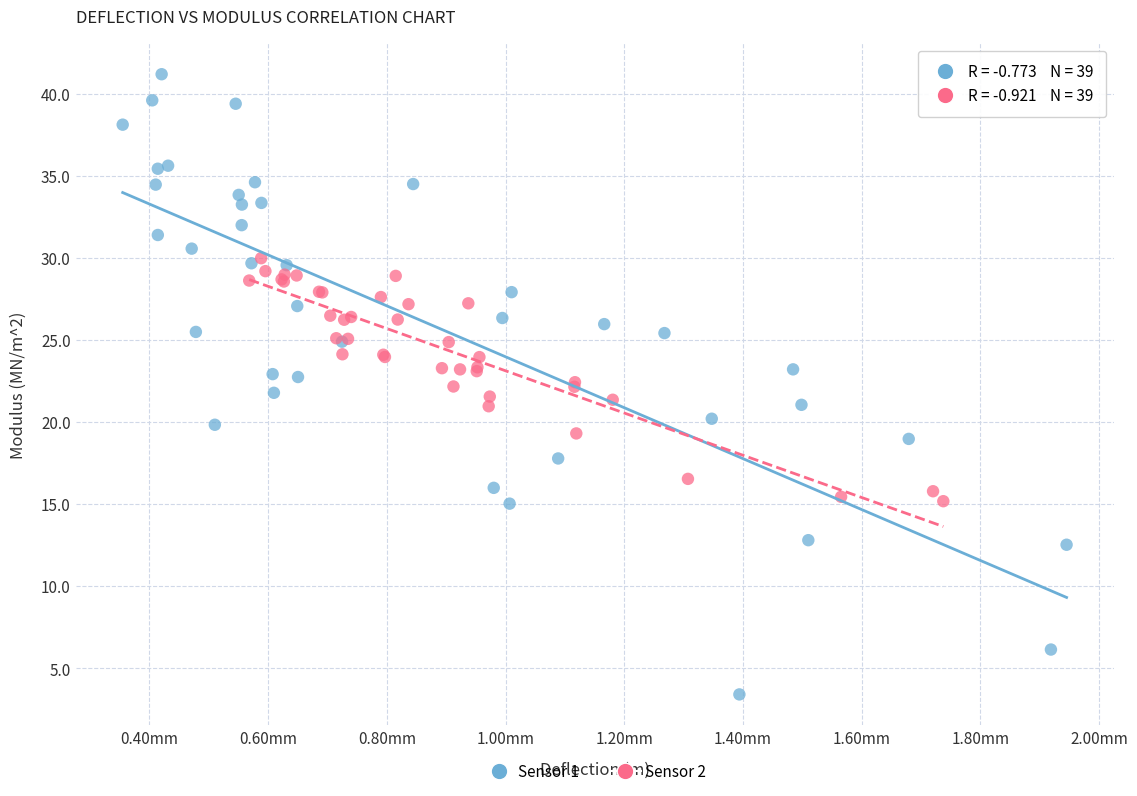

Which series contains the highest Y value?

Sensor 1